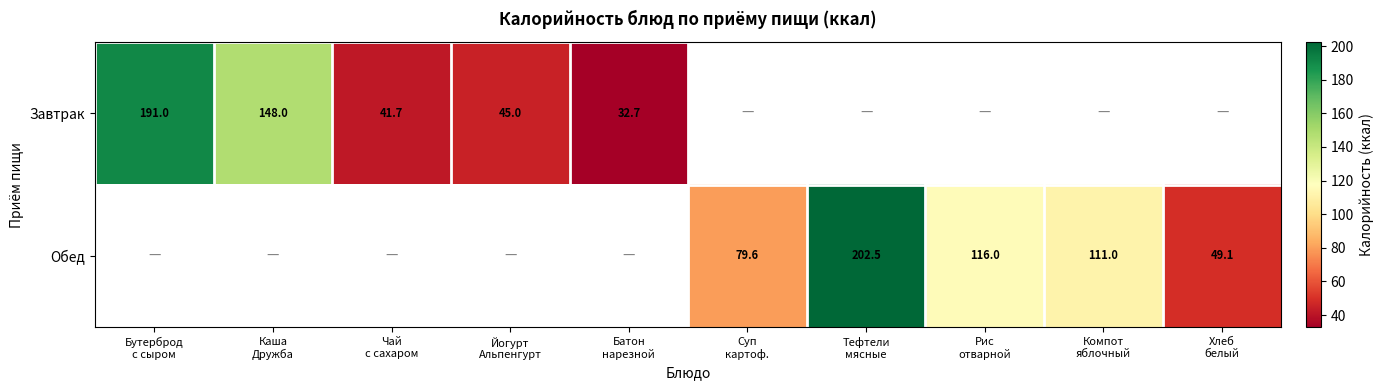

Is the value of Завтрак at Батон нарезной greater than the value of Обед at Компот яблочный?

No